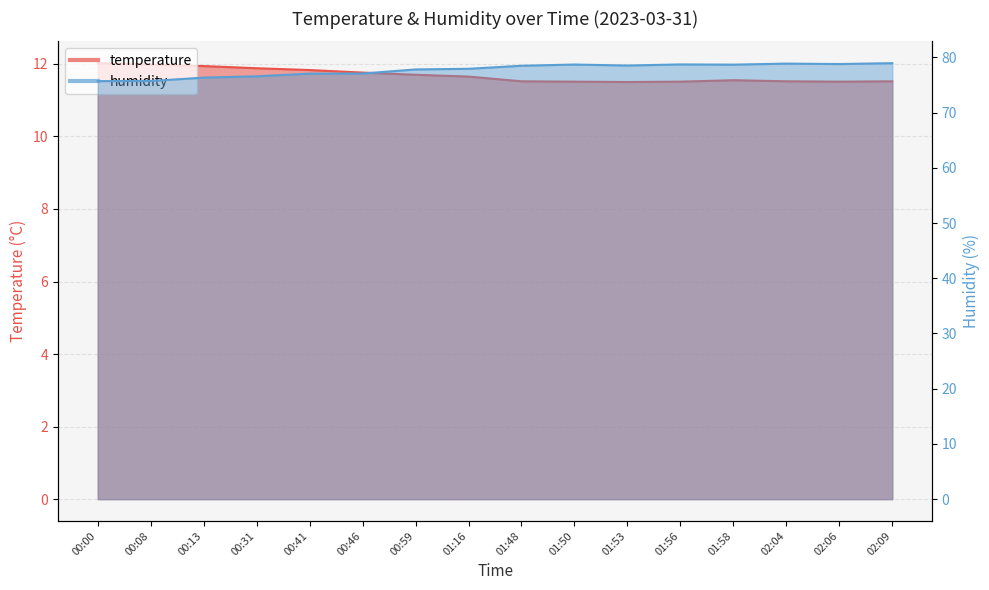

The value of temperature at 02:09 is 2.8. True or false?

False